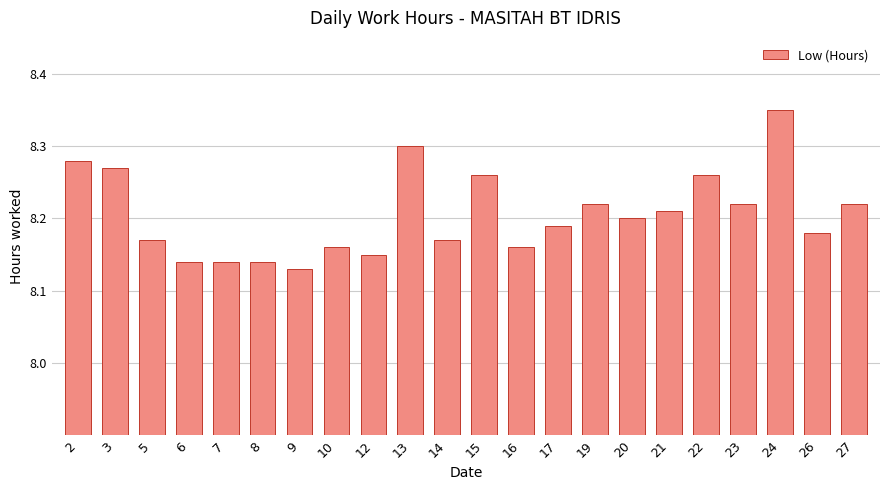

Count the values in the range 8 to 9.

22